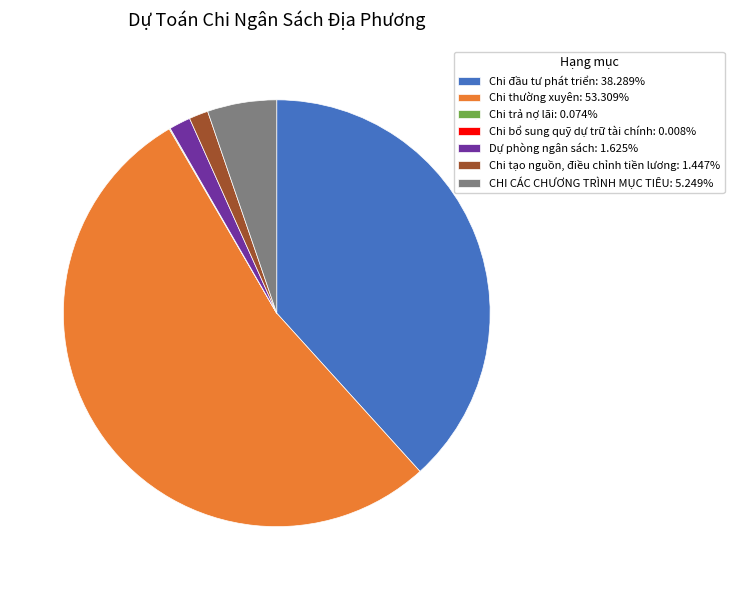

What is the ratio of the value at Chi đầu tư phát triển: 38.289% to the value at CHI CÁC CHƯƠNG TRÌNH MỤC TIÊU: 5.249%?

7.3